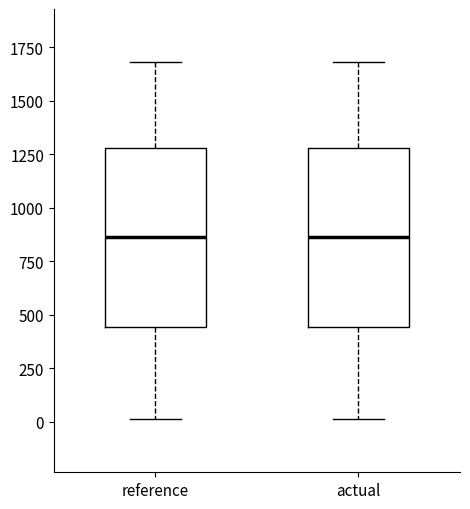

Reading left to right, read every box against the y-axis: the position of its median line, the range the box covers, and the ends of its whiskers. The values are not printed on the chart, so give them approximately, as read against the axis.

reference: median 850, box 450 to 1300, whiskers 0 to 1700
actual: median 850, box 450 to 1300, whiskers 0 to 1700